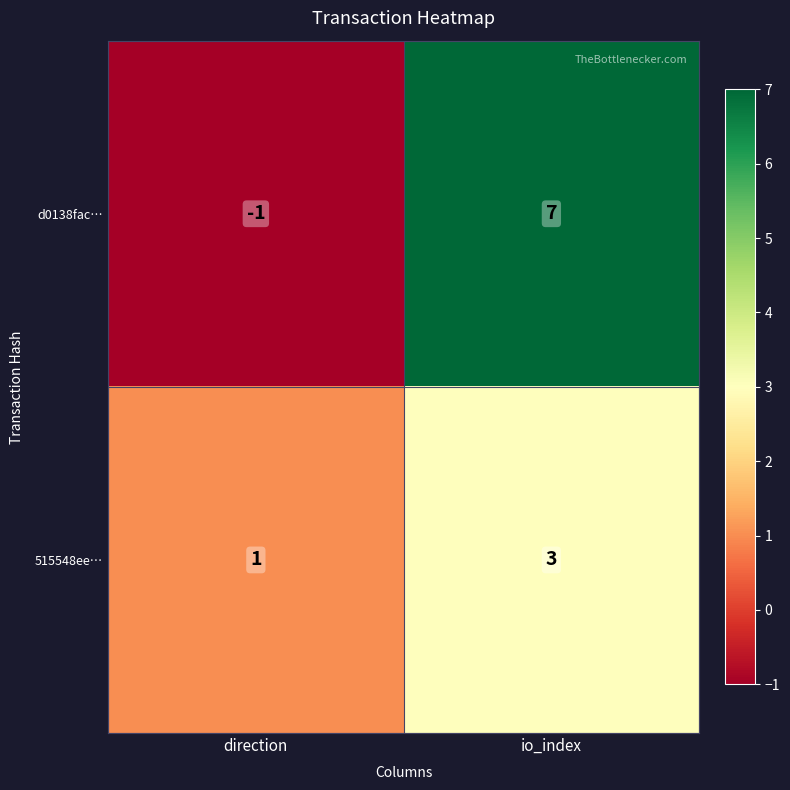

What is the greatest value displayed?

7